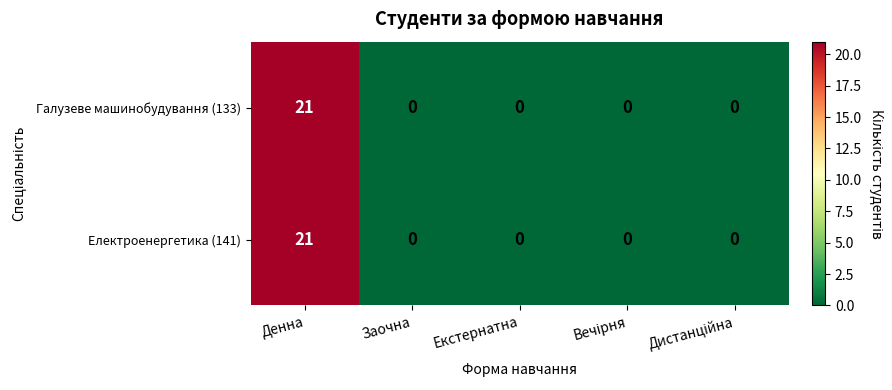

Reading right to left, list all the values displayed in this chart.

Галузеве машинобудування (133): 0	0	0	0	21
Електроенергетика (141): 0	0	0	0	21